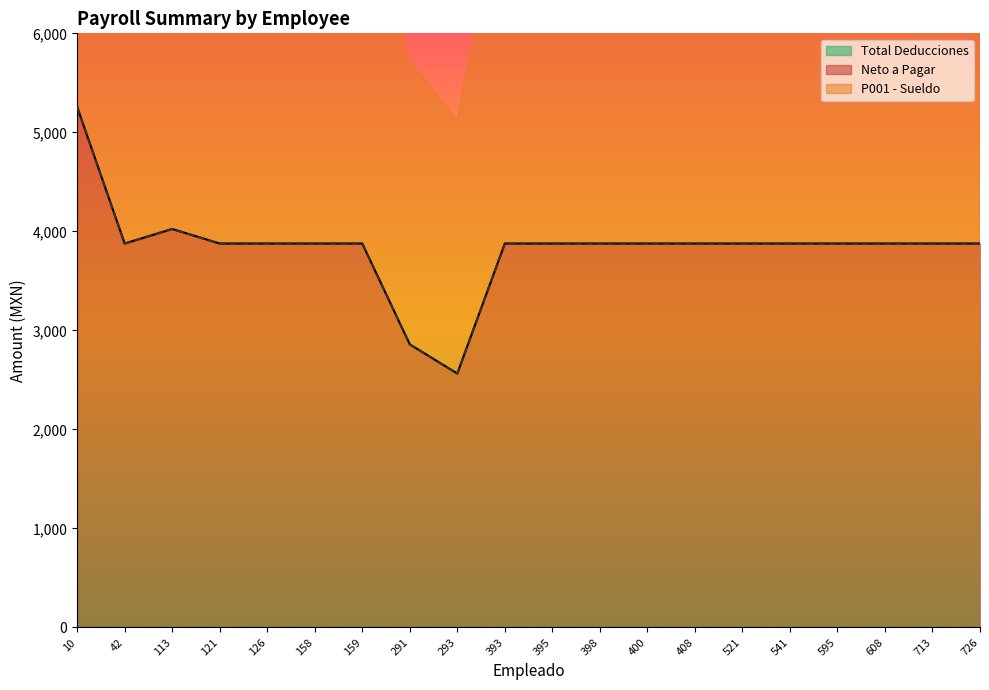

Which series changed the most between 408 and 608?

Neto a Pagar